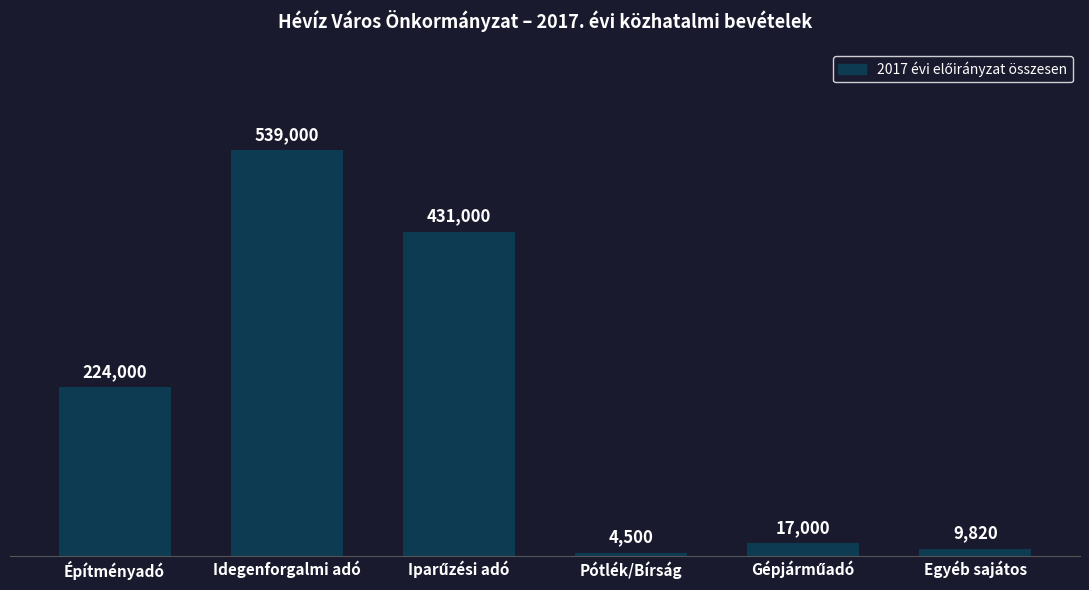

The value at Idegenforgalmi adó is 145920. True or false?

False